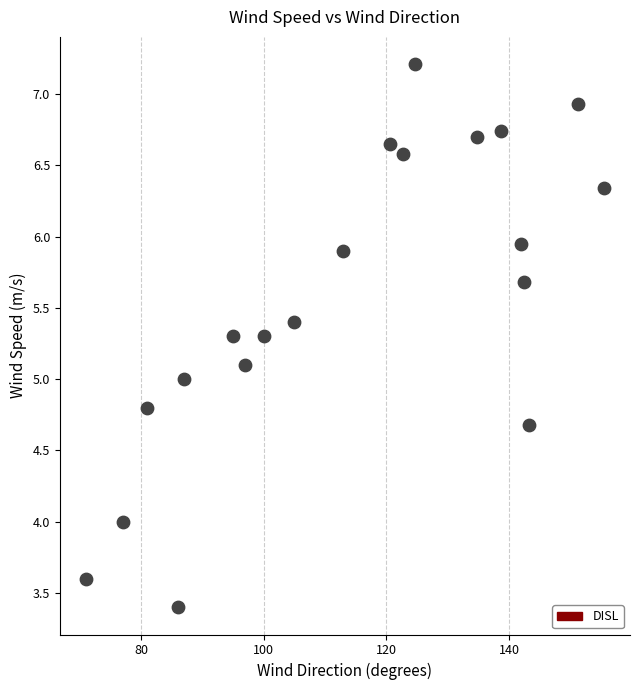

What is the range of X values (max minus min)?

84.5